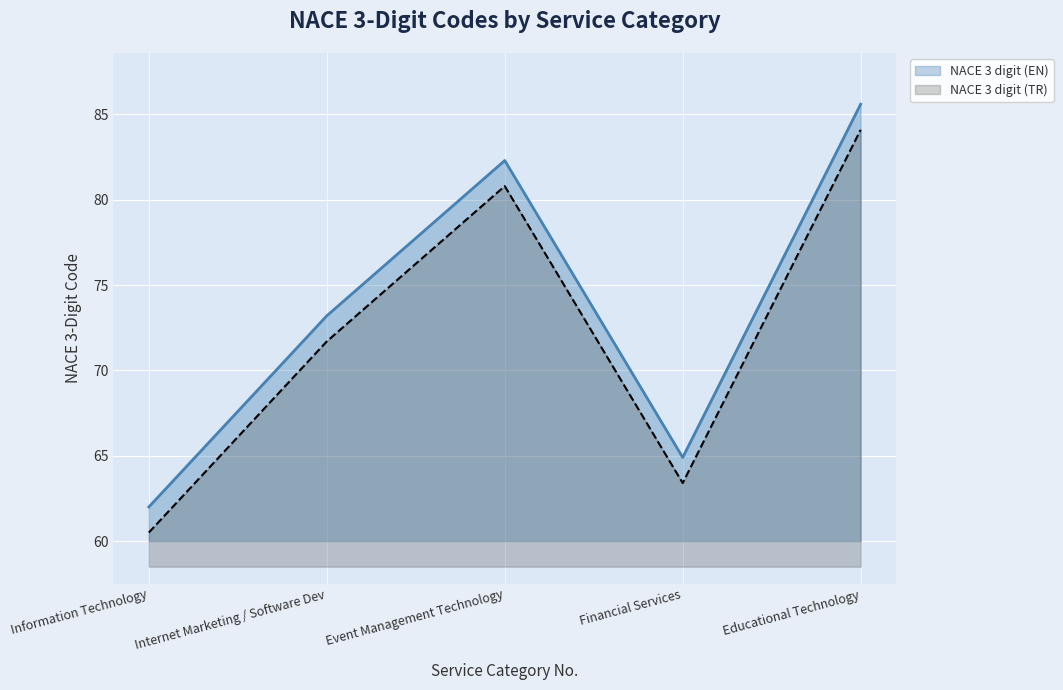

Which label corresponds to the smallest value in the chart?

Information Technology